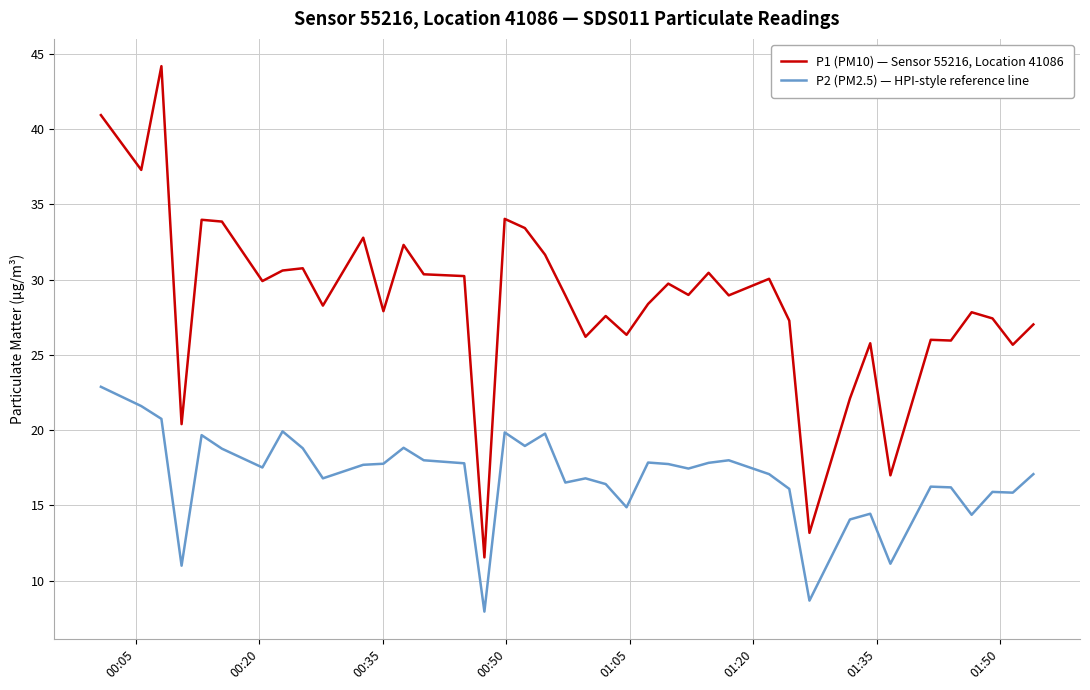

What is the highest value of the P1 (PM10) — Sensor 55216, Location 41086 series?

44.2